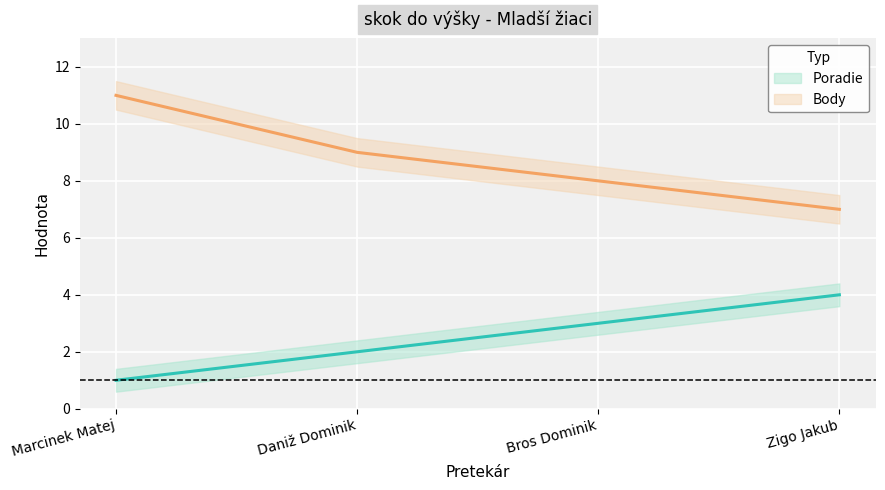

Which category has the highest value in the Body series?

Marcinek Matej